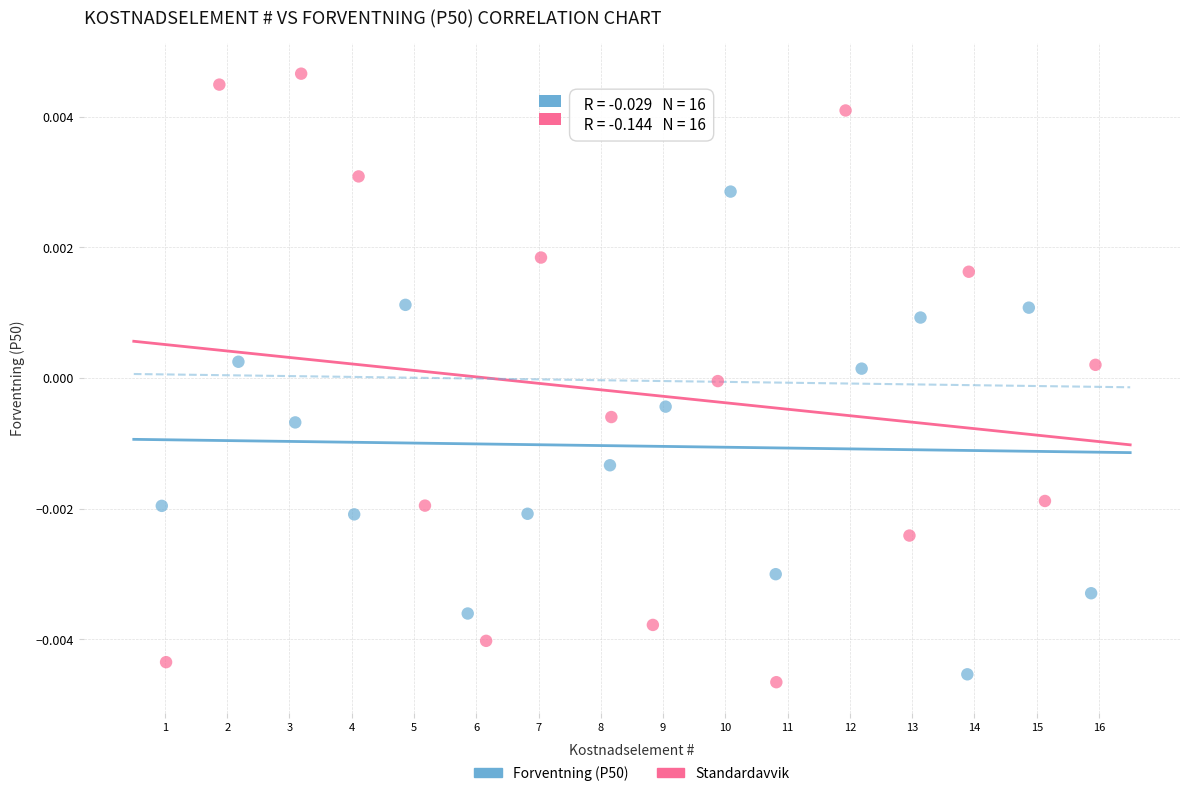

Which series reaches the maximum Y coordinate?

Standardavvik